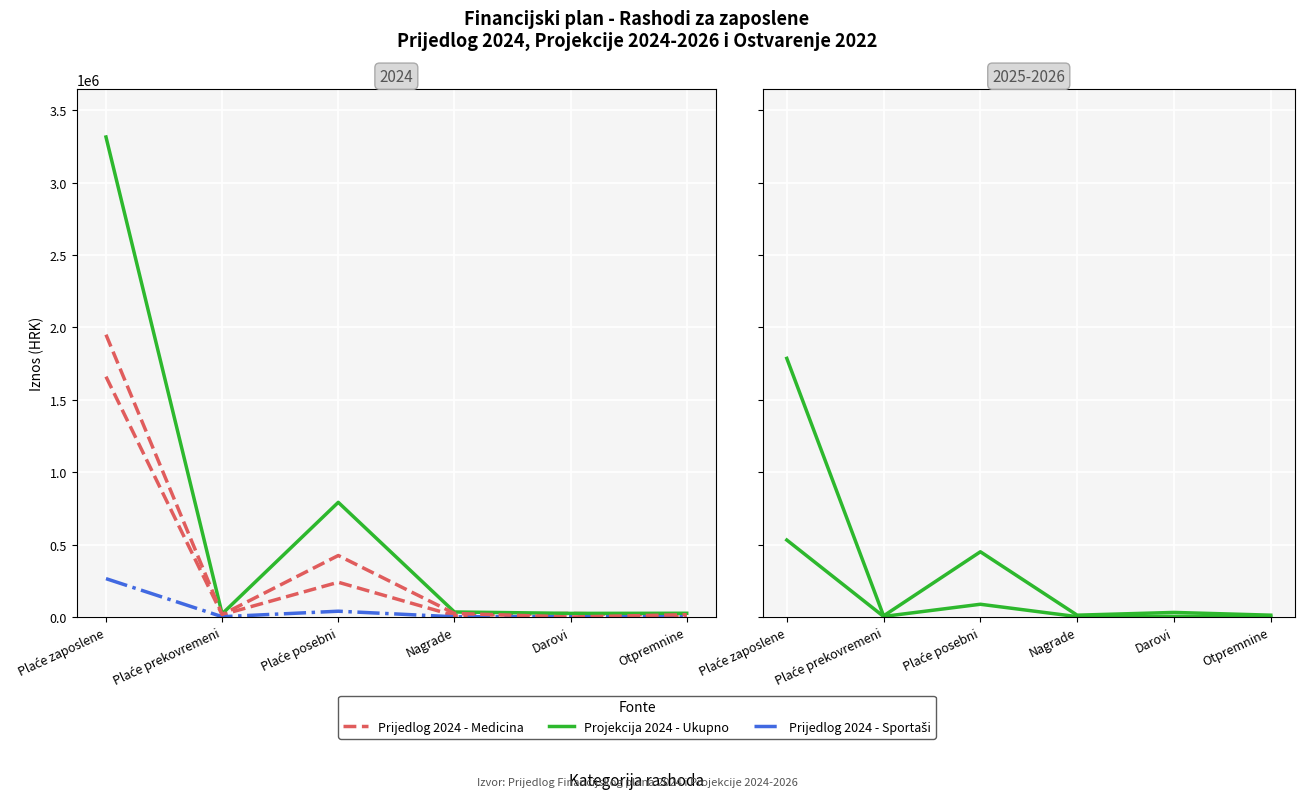

What is the label of the 3rd point from the right?

Nagrade